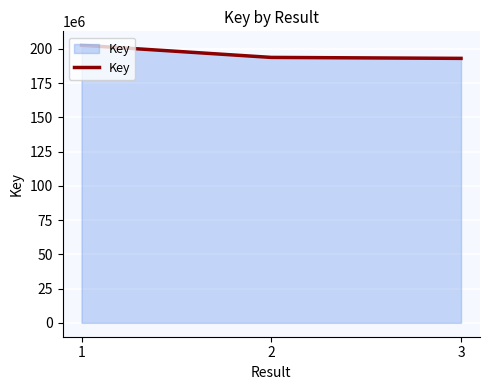

Which label corresponds to the largest value in the chart?

1